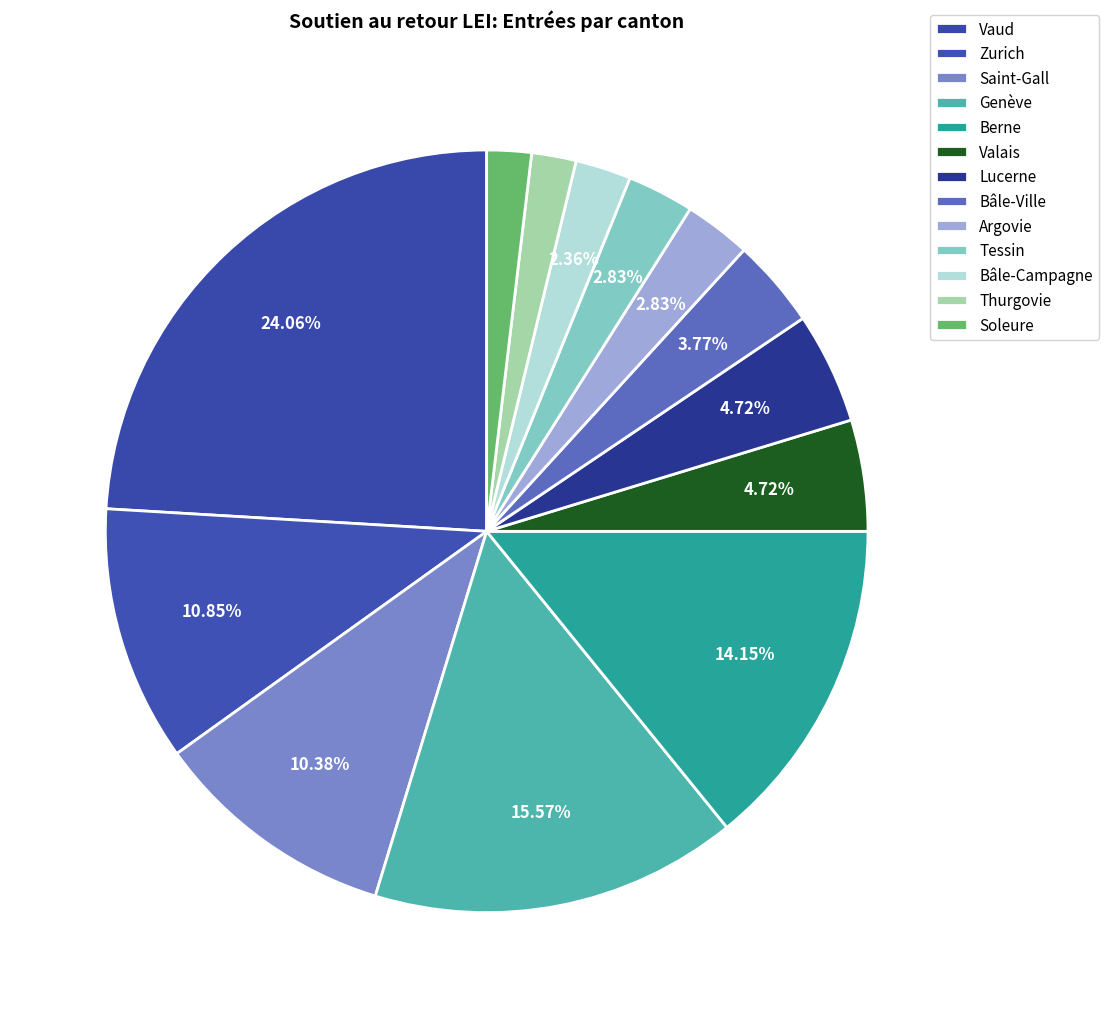

How many slices are in this pie chart?

13